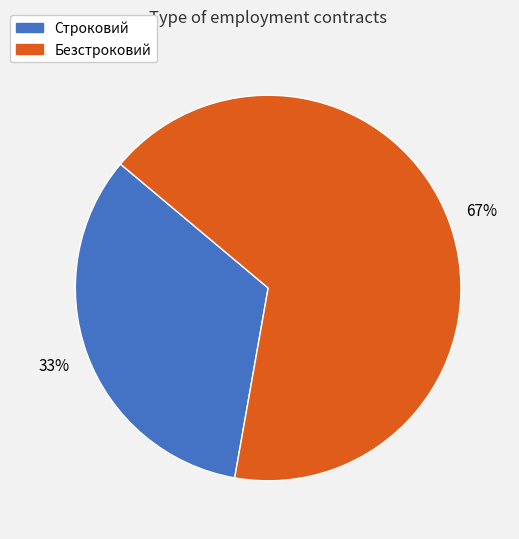

The Безстроковий slice represents 67% of the pie. True or false?

True